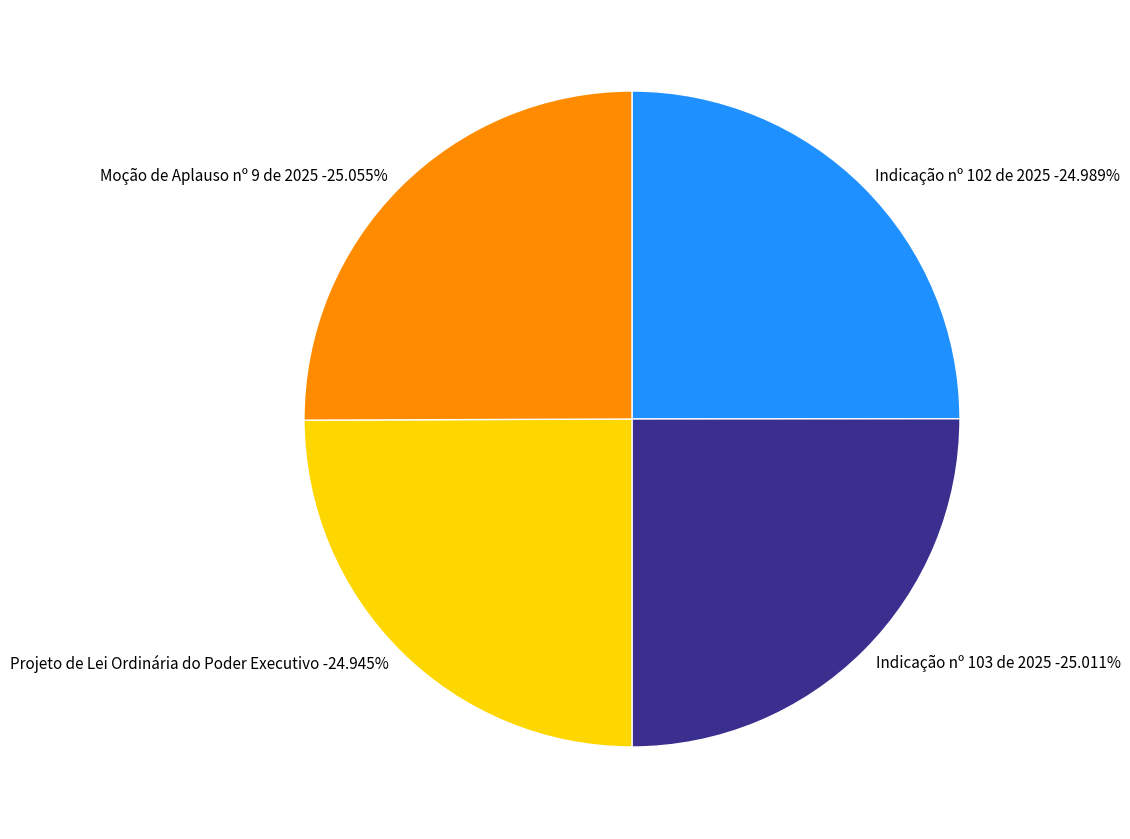

To the nearest percent, what percentage of the pie is Moção de Aplauso nº 9 de 2025?

25%